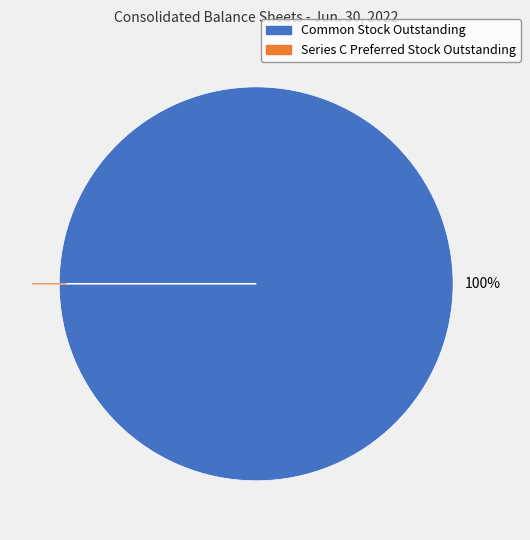

To the nearest percent, what is the average slice percentage?

50%